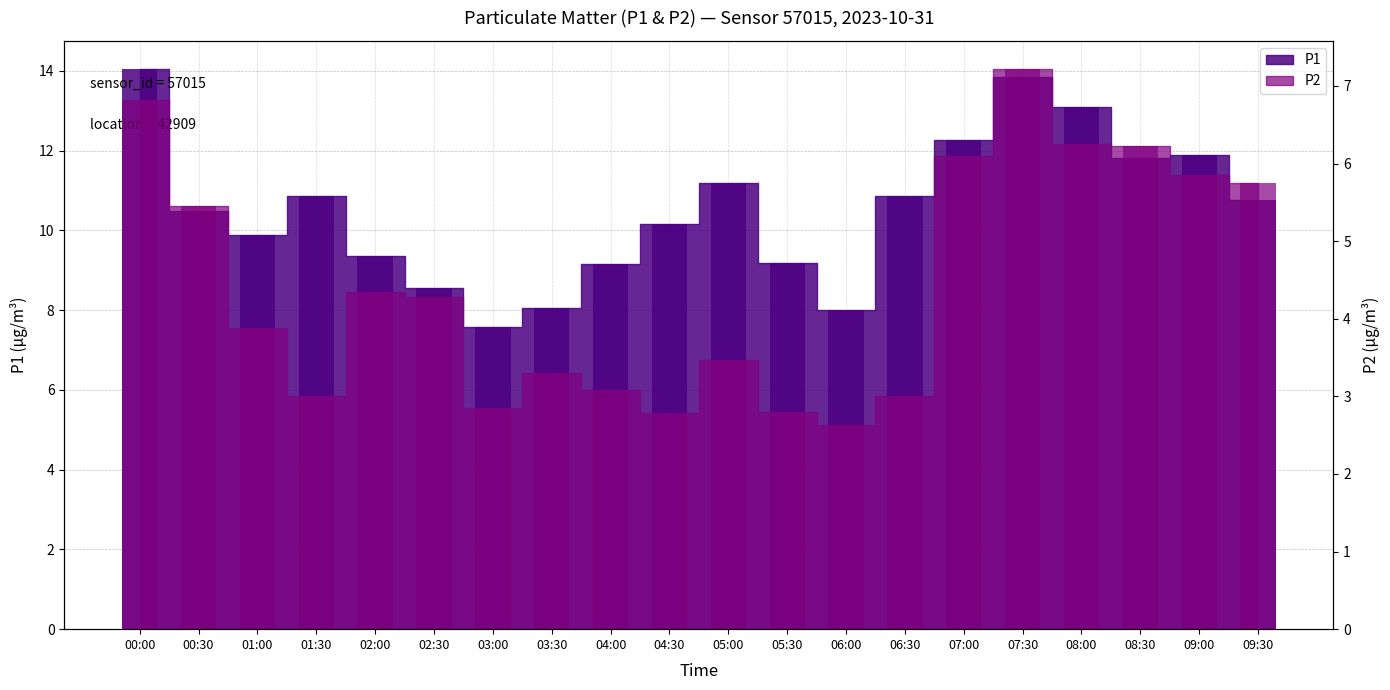

At which category does the chart reach its peak across all series?

00:00